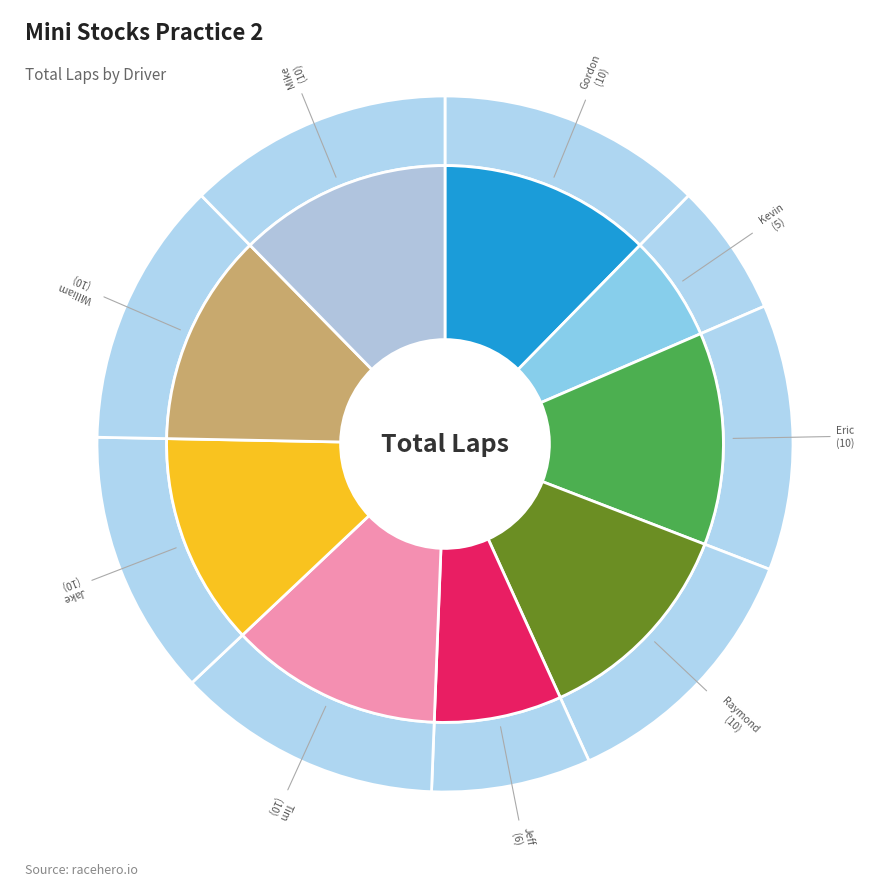

How many segments does this pie chart have?

9